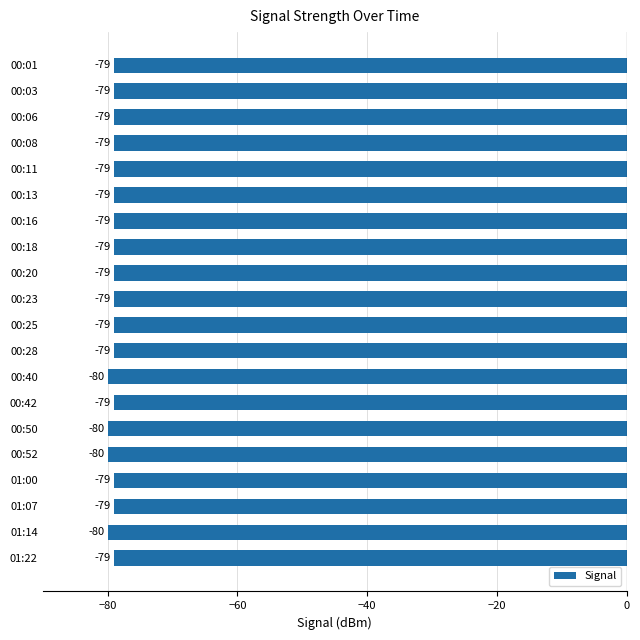

Read the value at 01:07.

-79